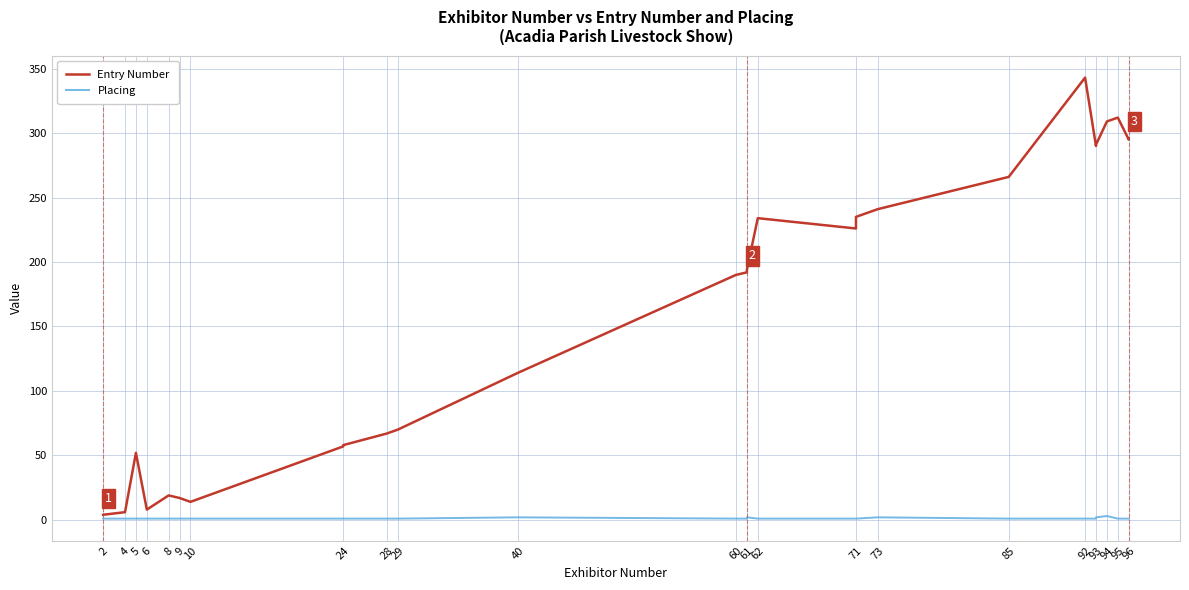

At how many categories does at least one series exceed 305?

3